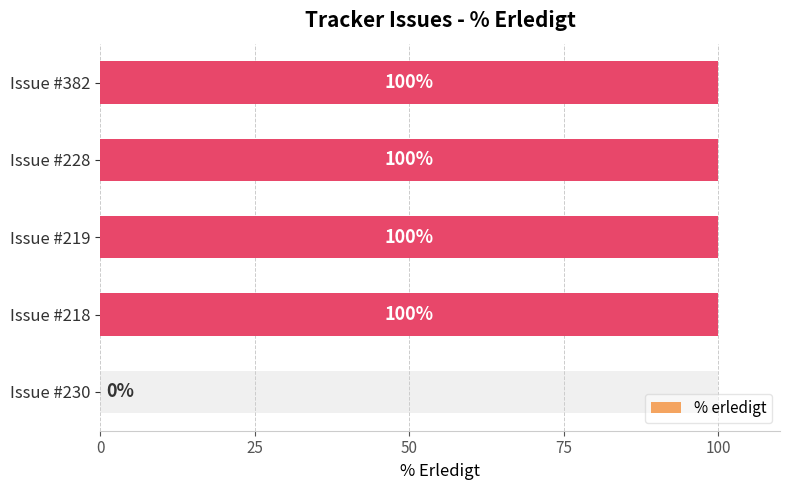

What is the value of the 2nd bar from the left?

100